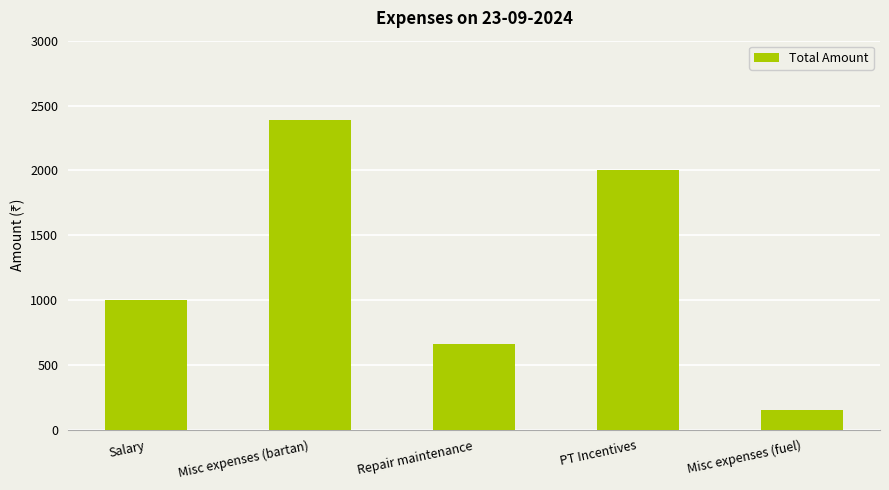

What is the change in value from Repair maintenance to PT Incentives?

+1340